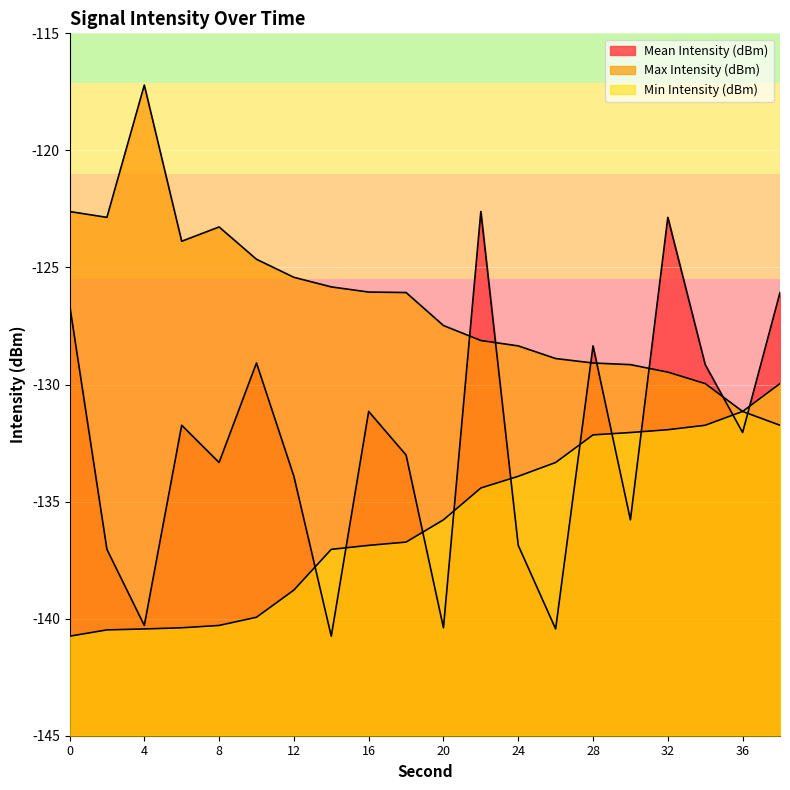

What is the value of the Max Intensity (dBm) point at the 17th from the left?

-129.5